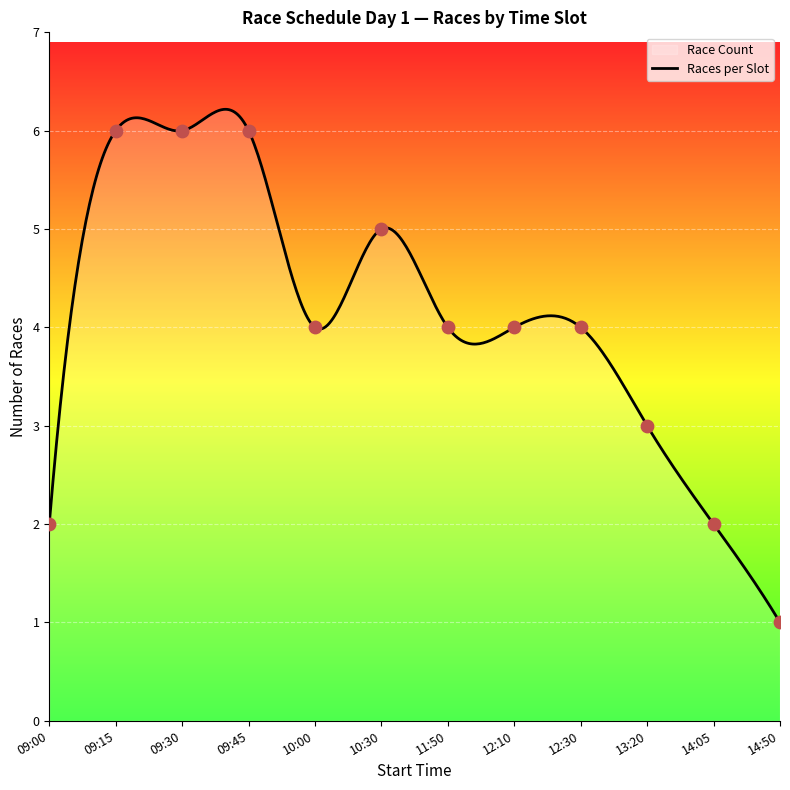

What is the ratio of the value at 09:30 to the value at 09:45?

1.0